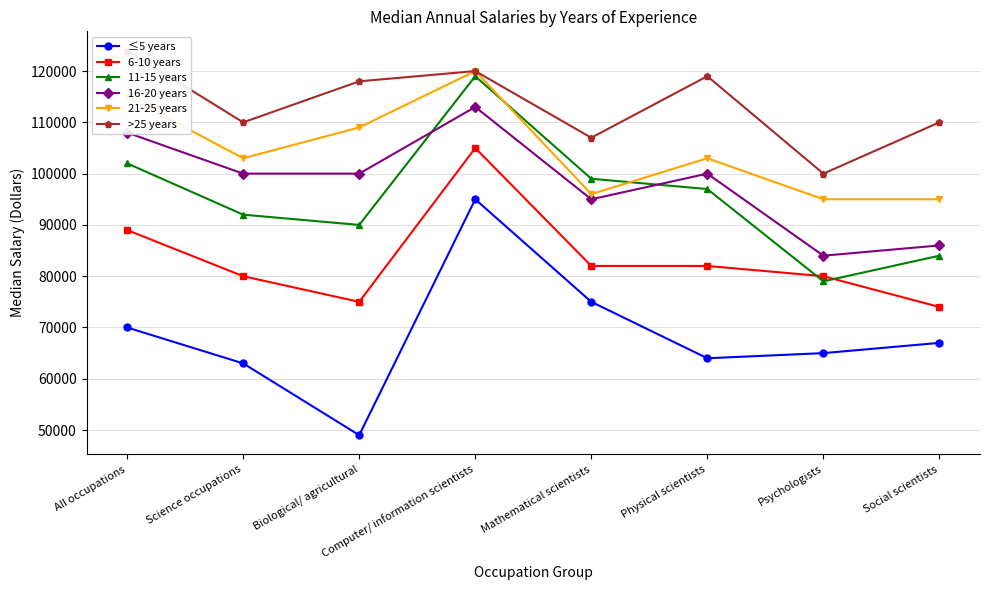

What position from the right is Computer/ information scientists?

5